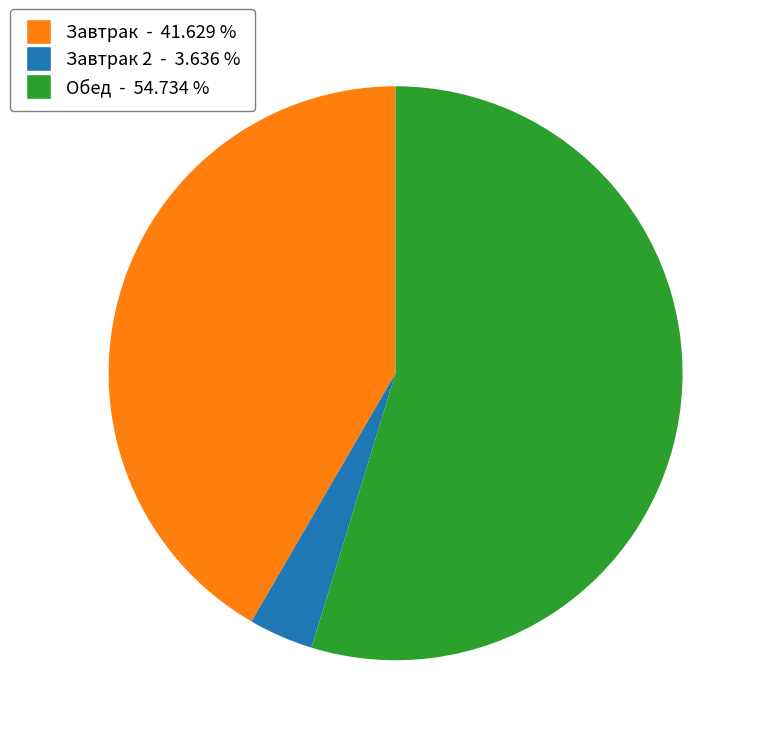

Does any single category account for the majority?

Yes